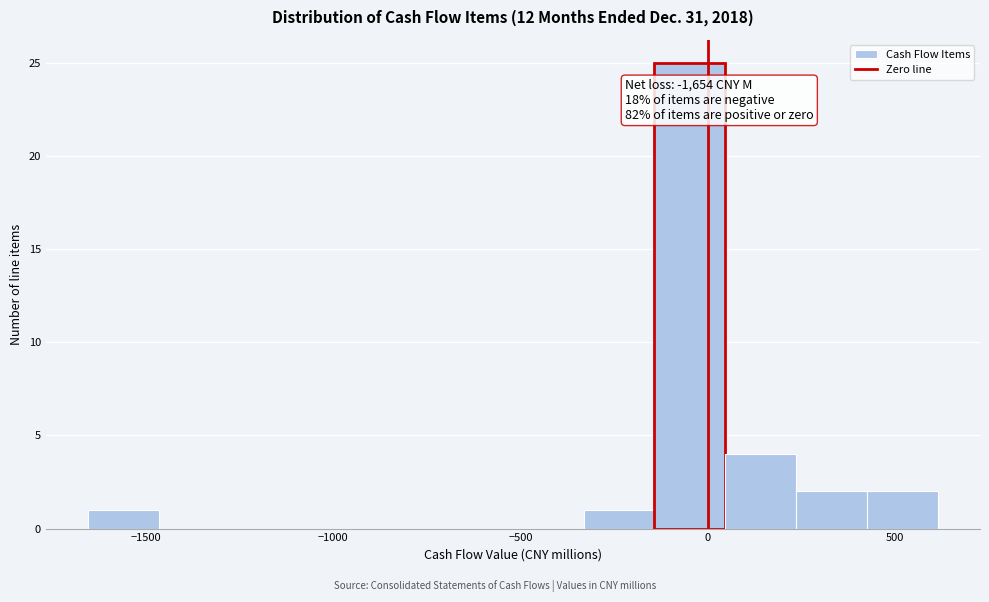

Read against the x-axis, roughly where is the centre of the tallest bar?

-50